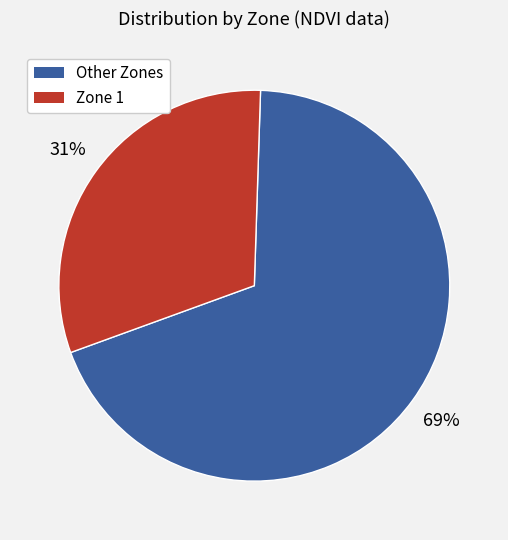

Does any single category account for the majority?

Yes